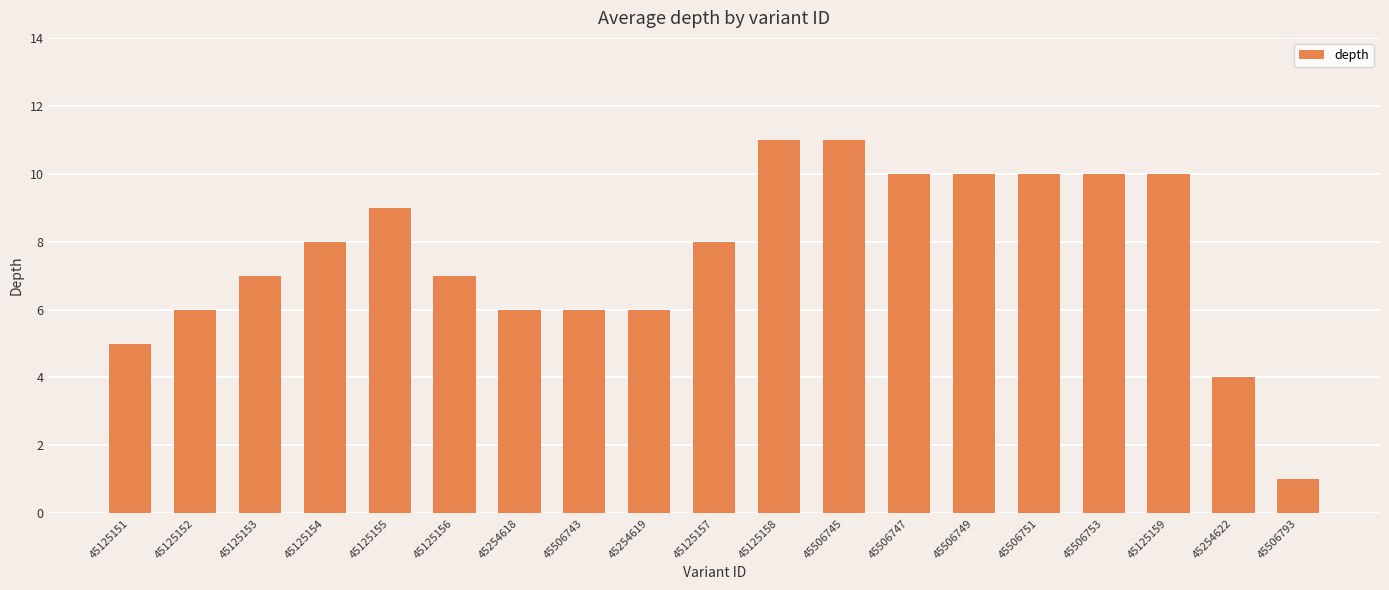

Which label corresponds to the smallest value in the chart?

45506793